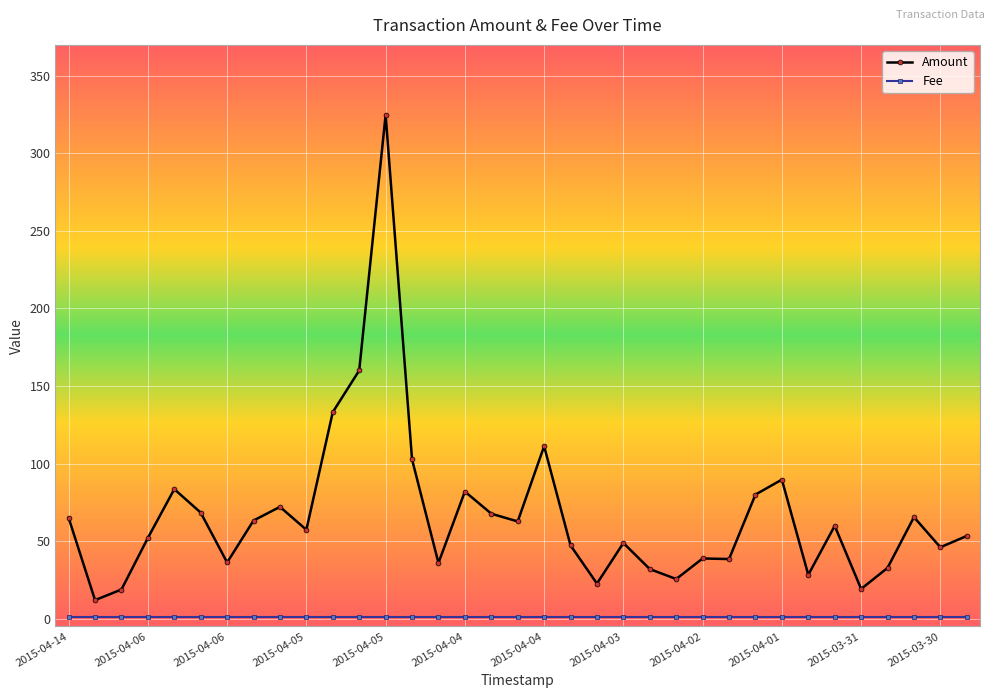

What is the average value of the Amount series?

66.7